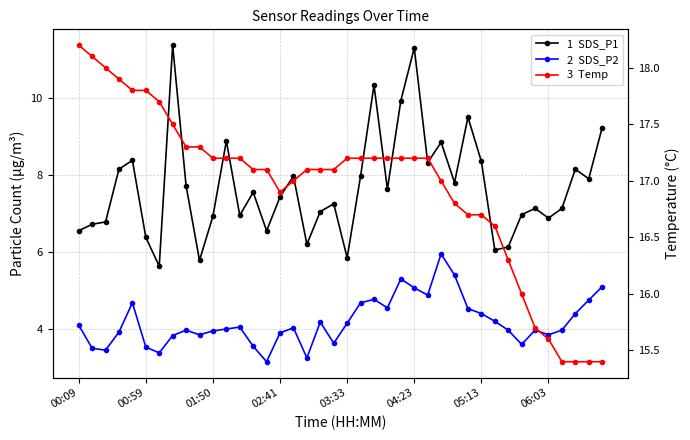

What is the average value of the SDS_P1 series?

7.7